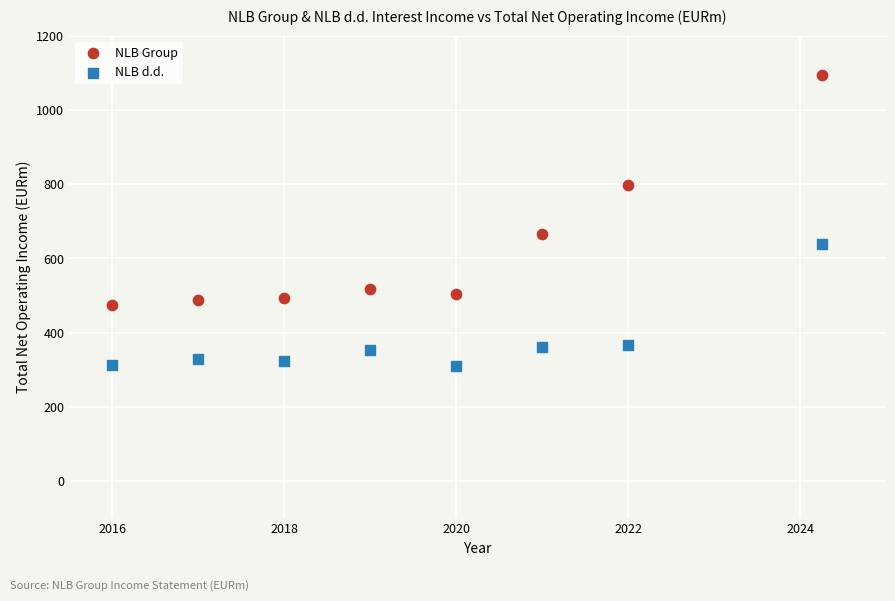

Which series has the widest spread of Y values?

NLB Group